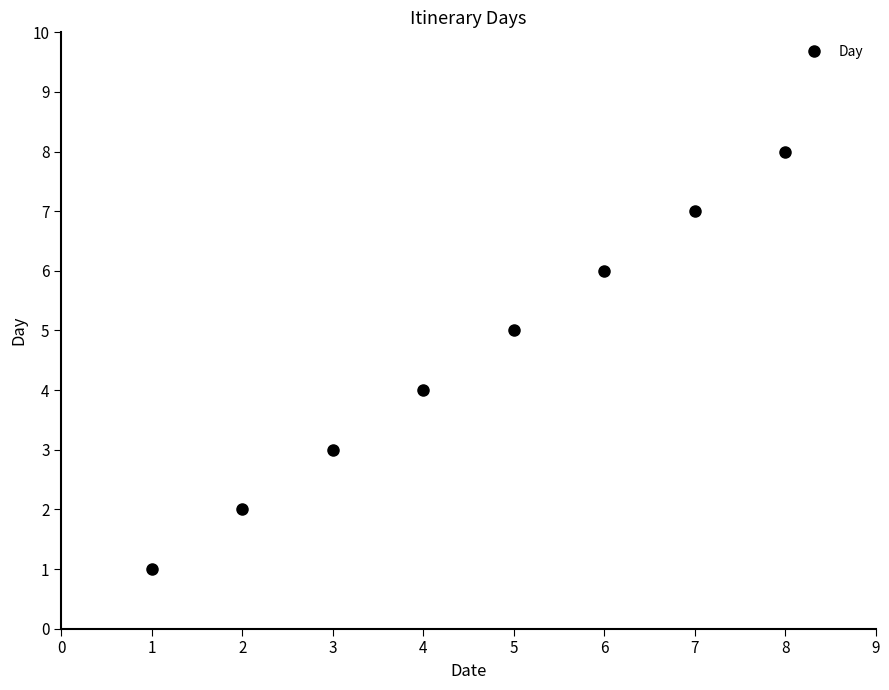

What is the sum of the values at 5 and 6?

11